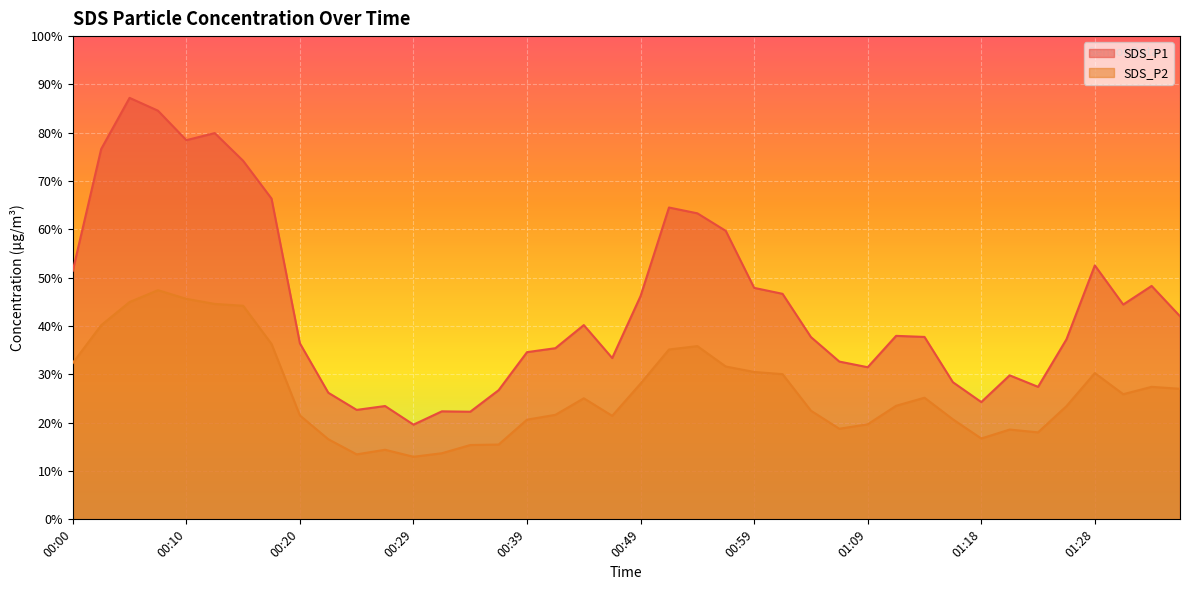

Where is the first local minimum for SDS_P1?

00:10